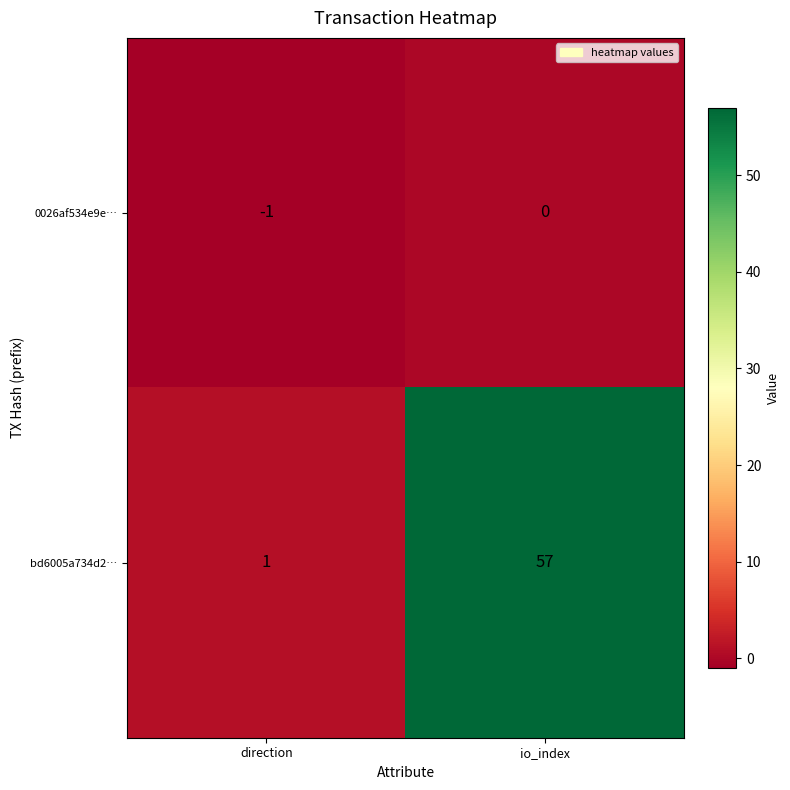

Which category has the lowest value in the 0026af534e9e… series?

direction